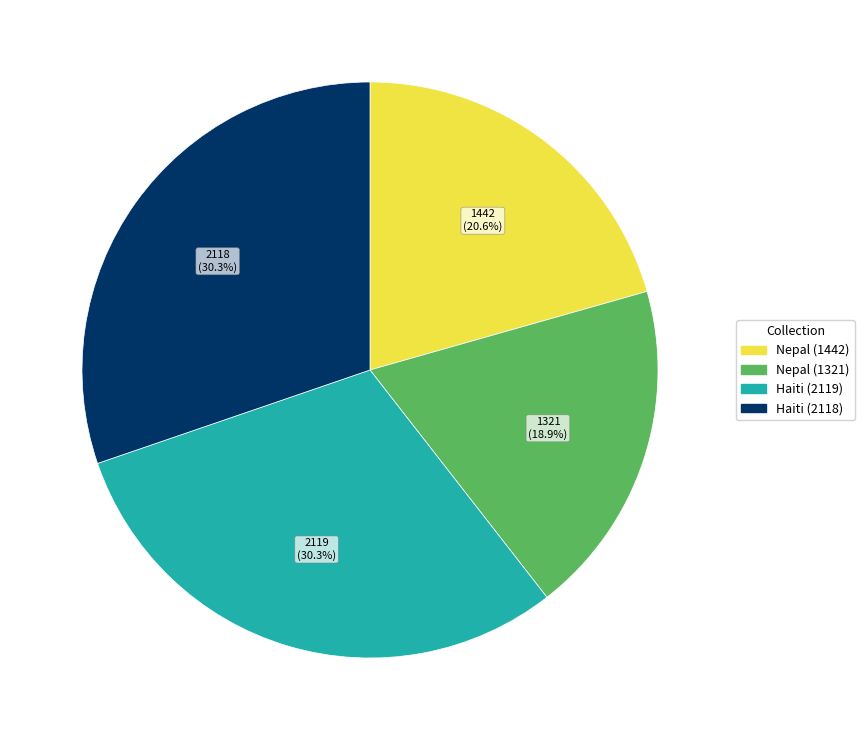

To the nearest percent, what is the difference between the largest and smallest slice percentages?

11%